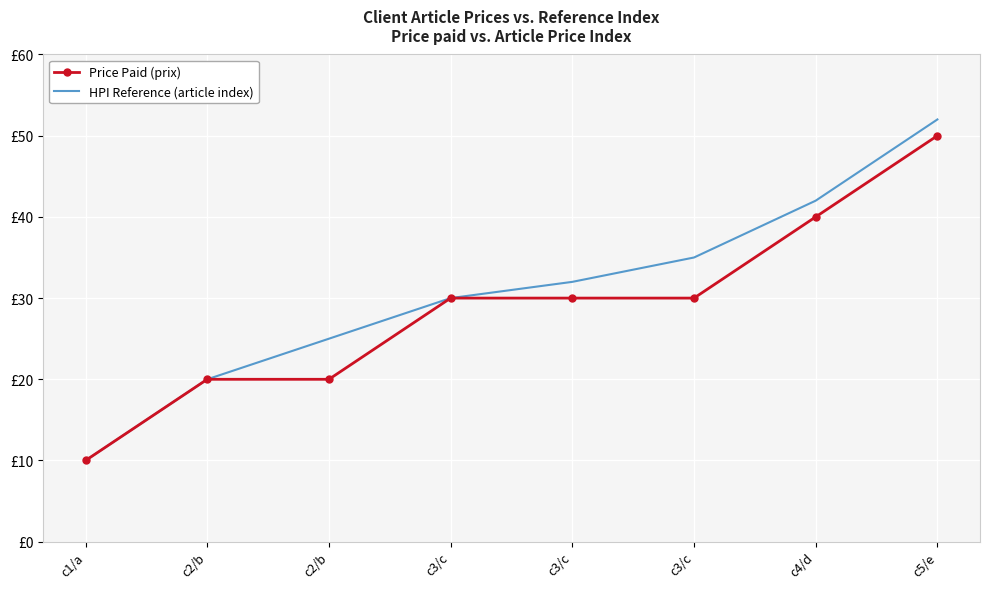

The value of Price Paid (prix) at c2/b is 20. True or false?

True